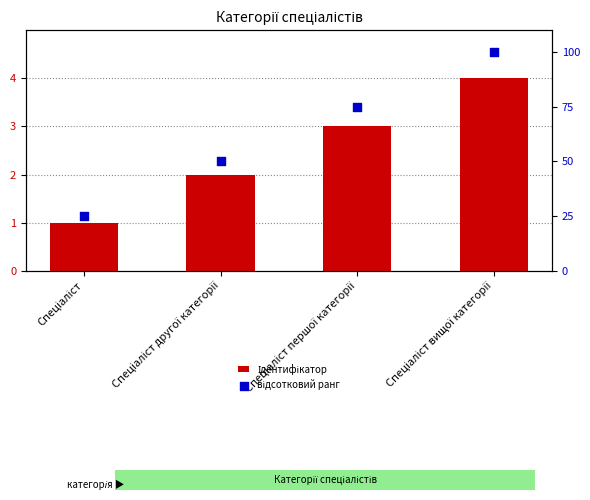

Which series has the largest total across all categories?

відсотковий ранг